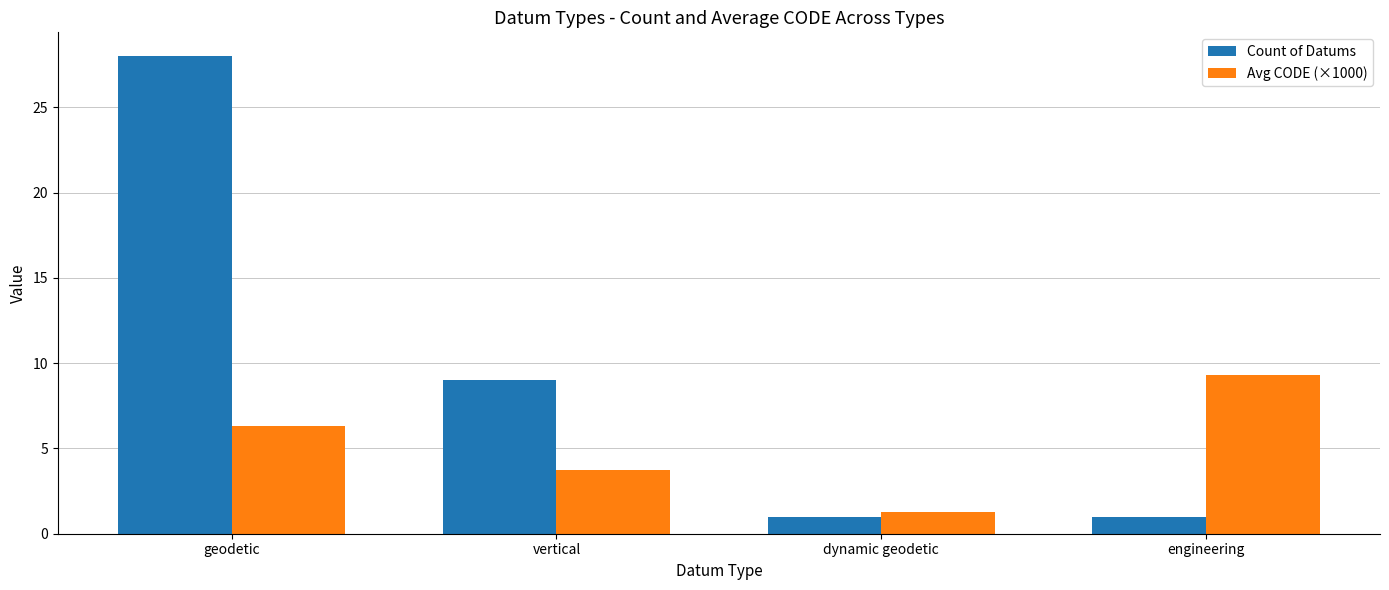

The value of Count of Datums at vertical is 9.0. True or false?

True